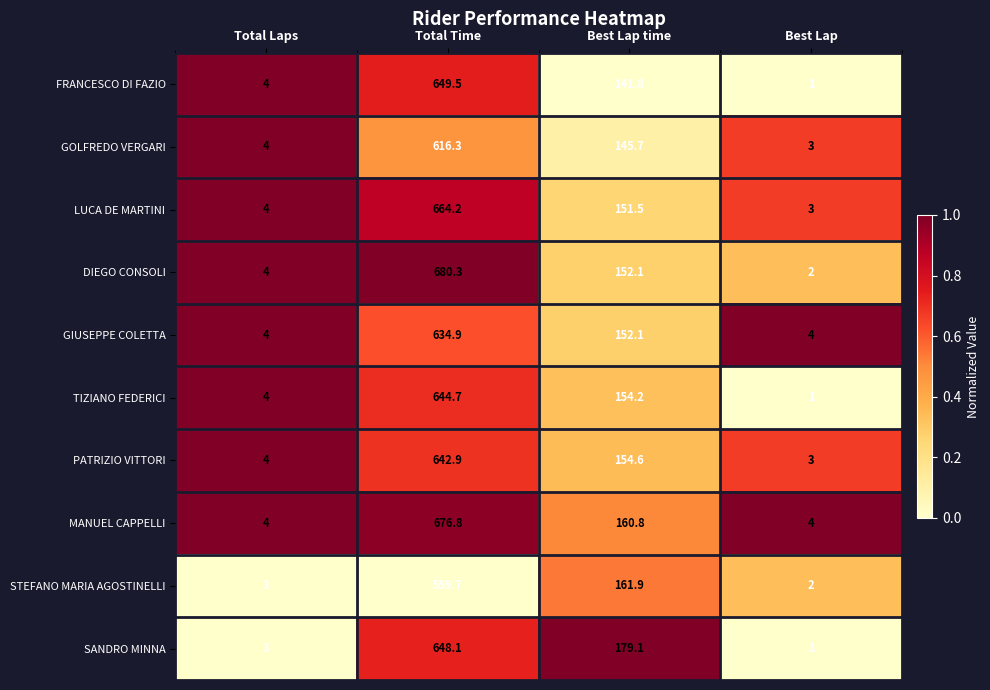

At which label does LUCA DE MARTINI first exceed 151?

Total Time